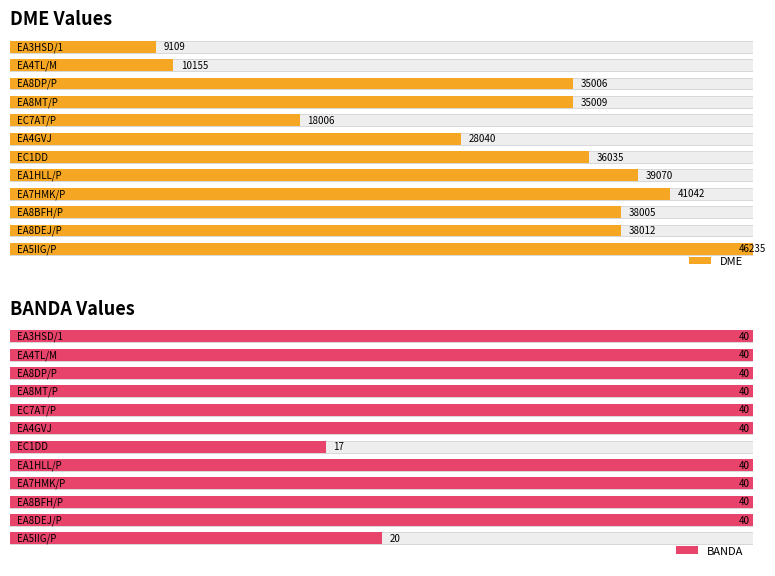

Reading left to right, what are all the values shown in this chart?

DME: 9109	10155	35006	35009	18006	28040	36035	39070	41042	38005	38012	46235
BANDA: 40	40	40	40	40	40	17	40	40	40	40	20